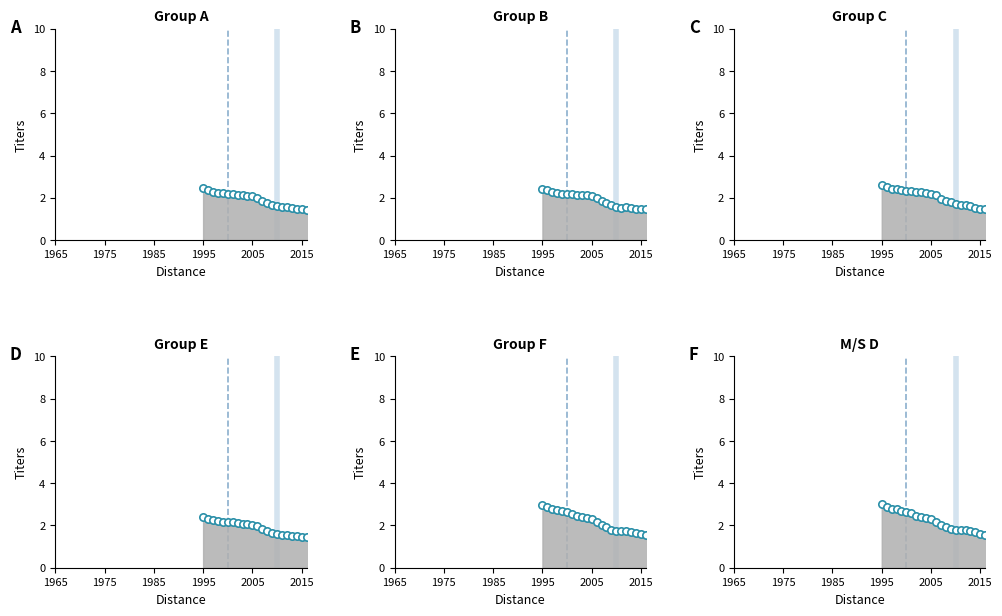

What are all the series names shown in the legend?

Group A, Group B, Group C, Group E, Group F, M/S D